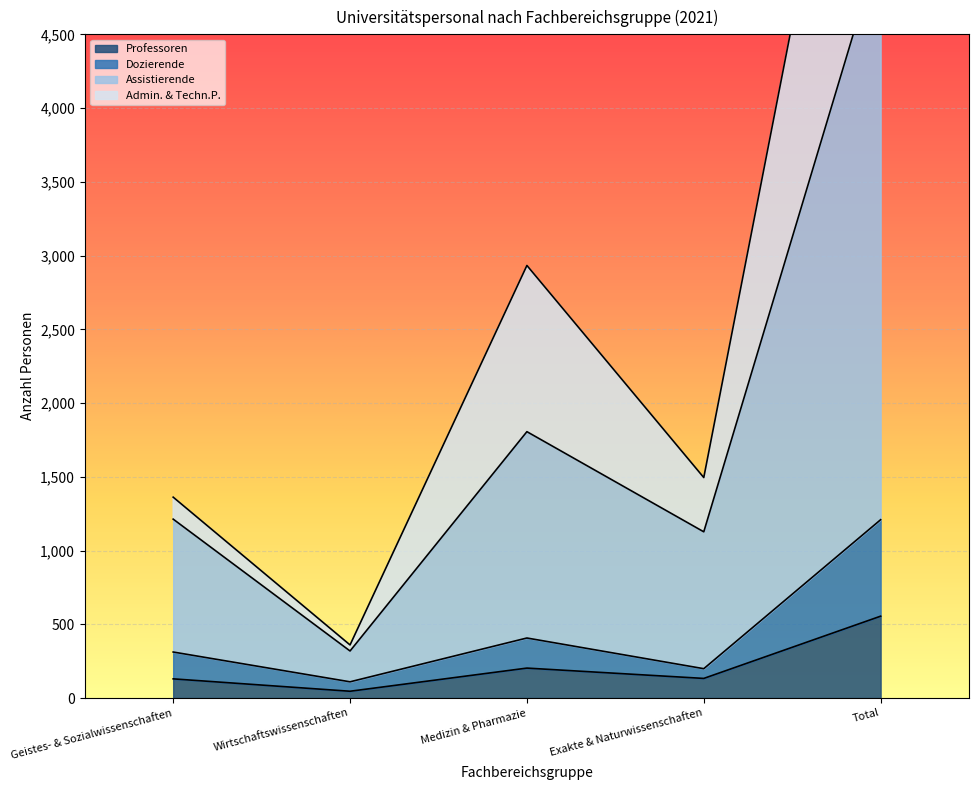

What is the difference between the second highest and second lowest values in the Dozierende series?

208